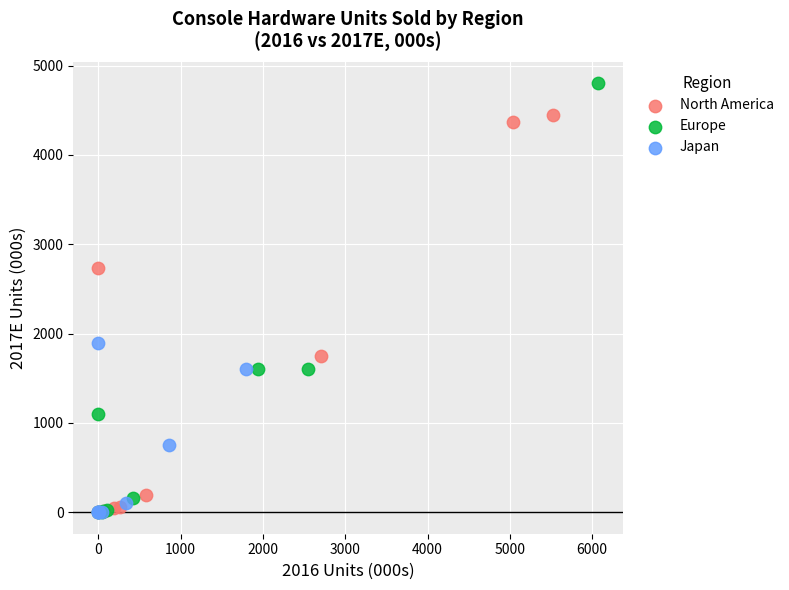

Which series has the largest Y range (max minus min)?

Europe